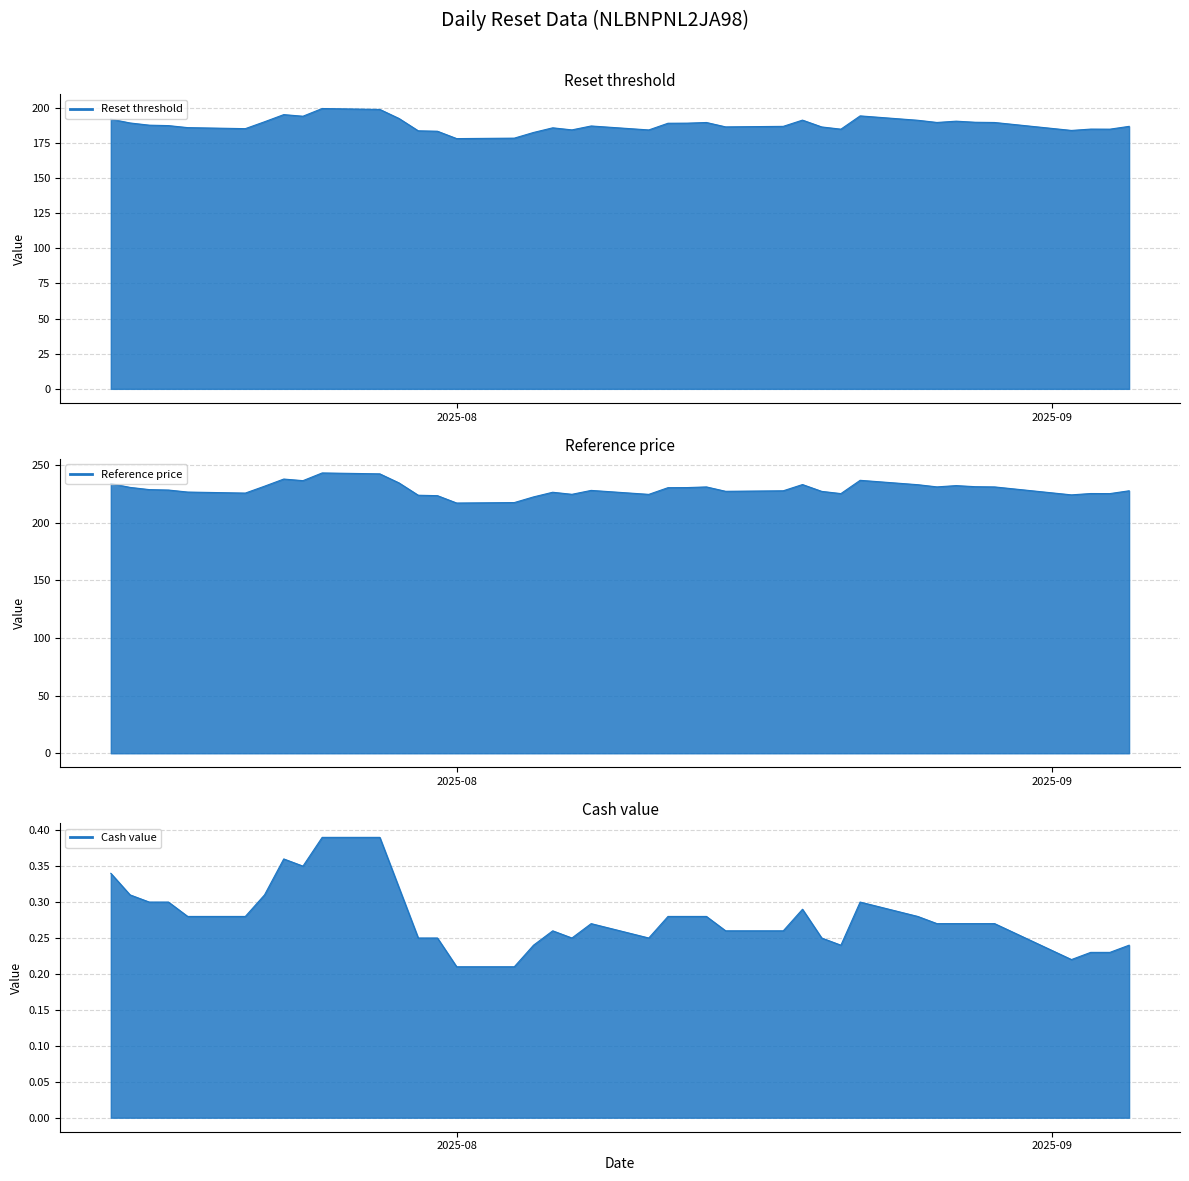

What are all the series names shown in the legend?

Reset threshold, Reference price, Cash value